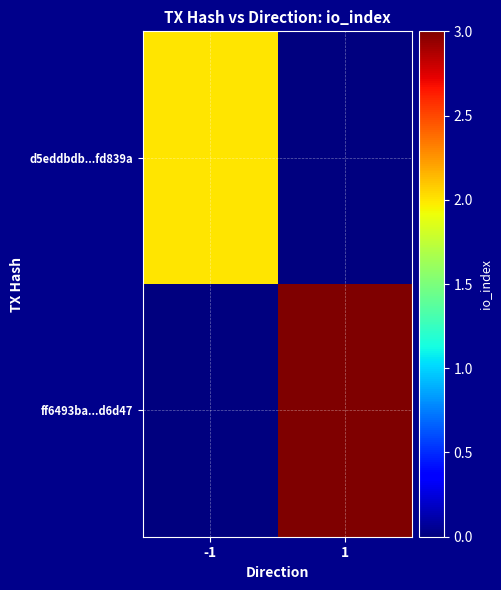

Reading left to right, extract all data points from this chart.

d5eddbdb...fd839a: -1=2	1=0
ff6493ba...d6d47: -1=0	1=3